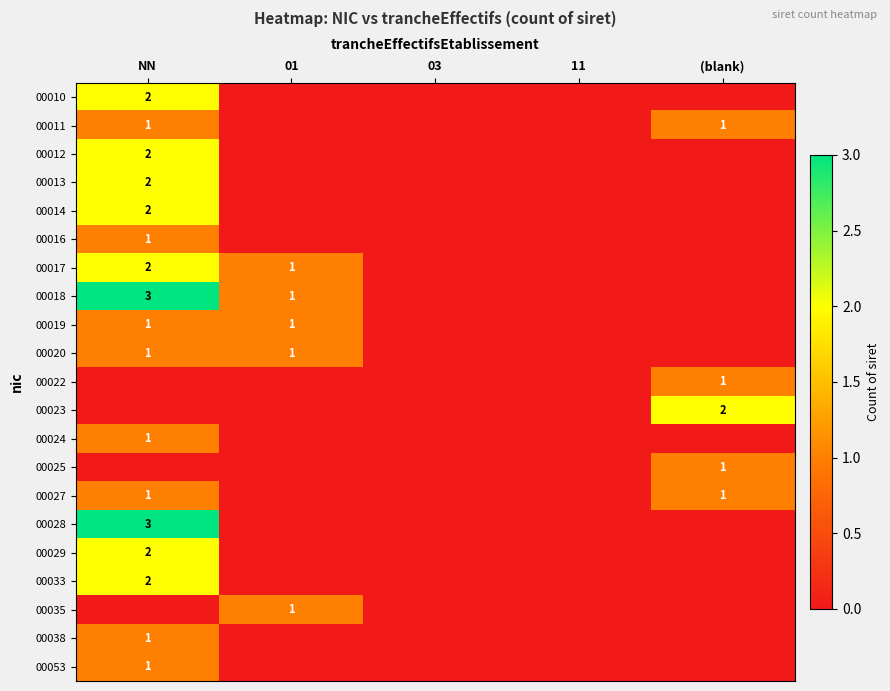

Is it true that 00016 equals 1 at NN?

True